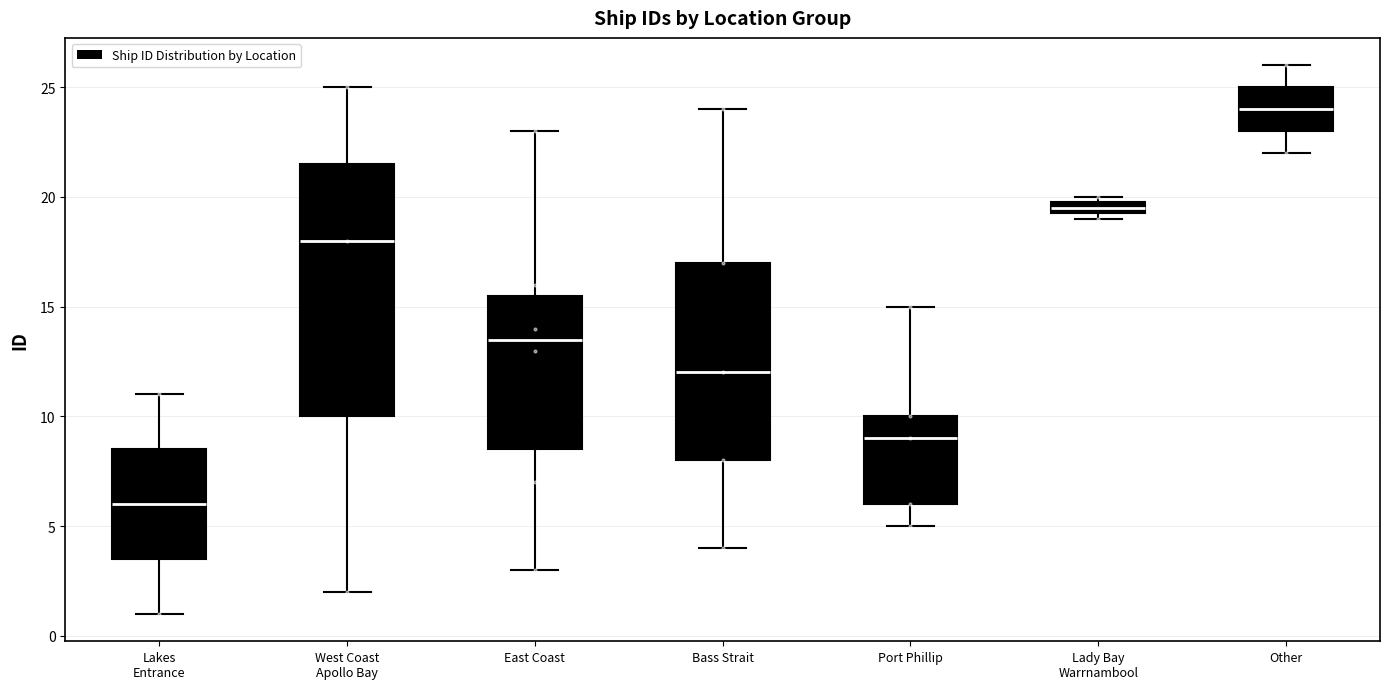

Which box's median line is the highest?

Other